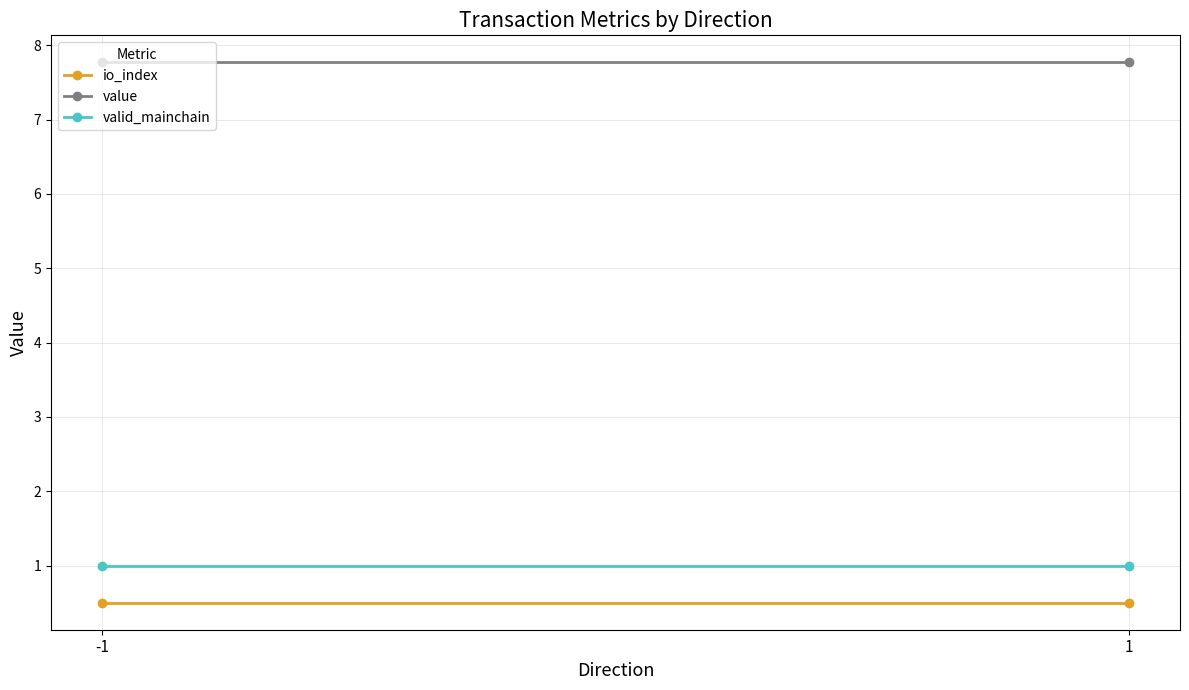

Which series has the largest total across all categories?

value